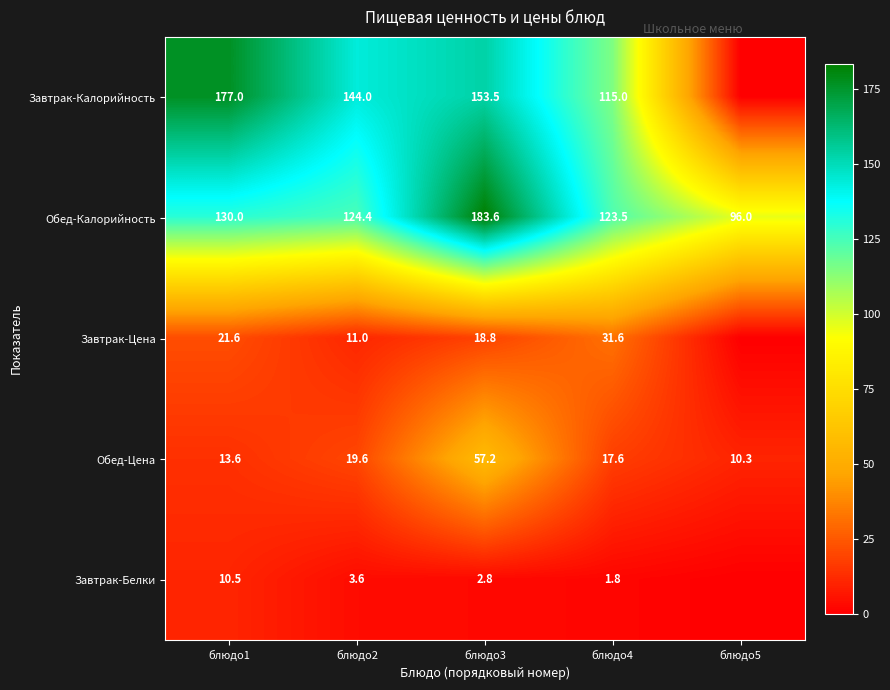

What is the total value across all series at блюдо2?

302.6